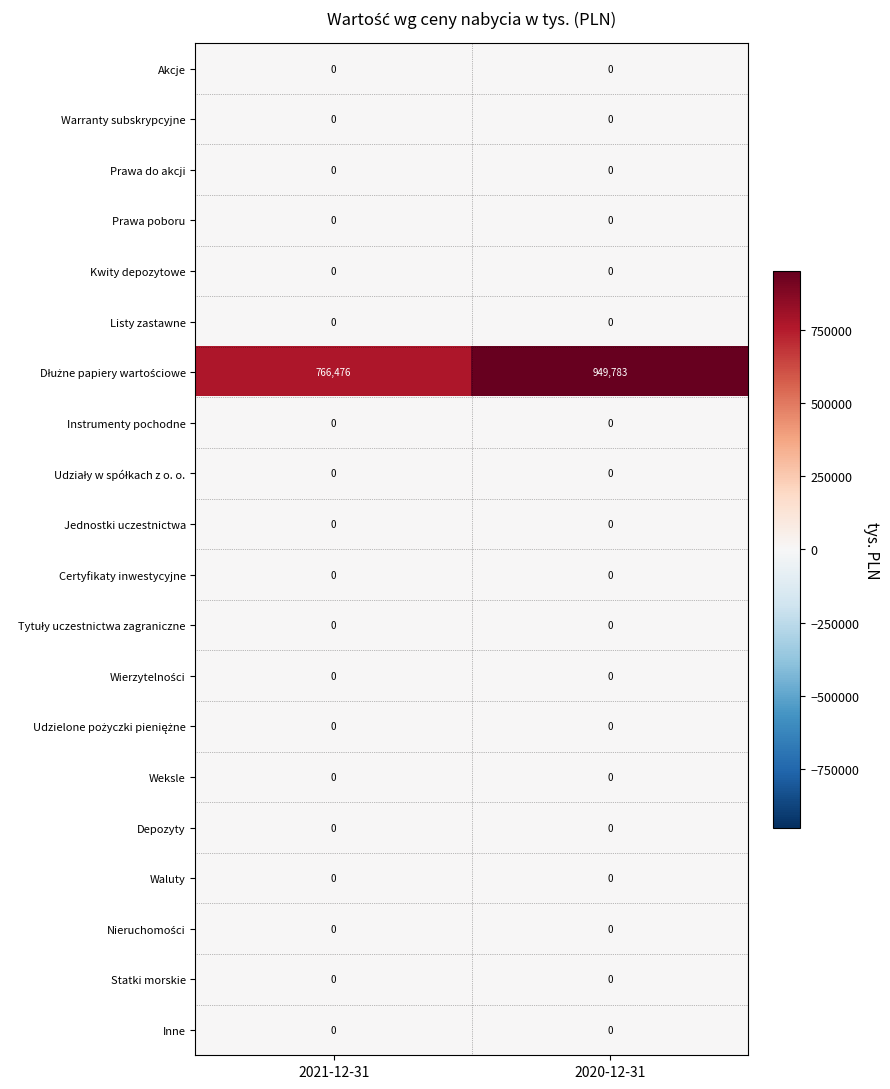

Is it true that Inne equals 0 at 2020-12-31?

True